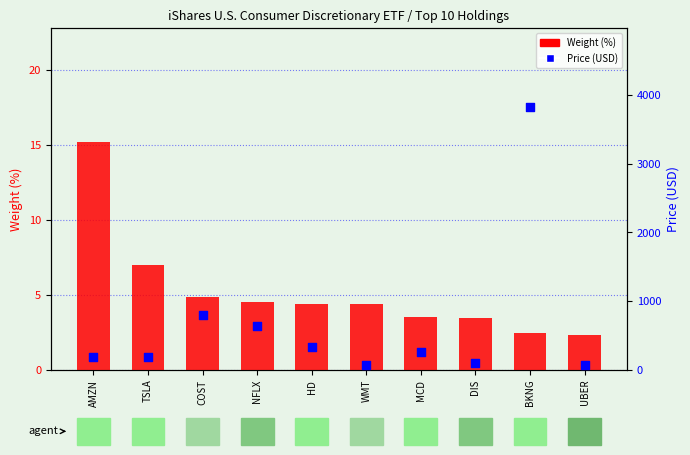

What is the total value across all series at WMT?

69.6